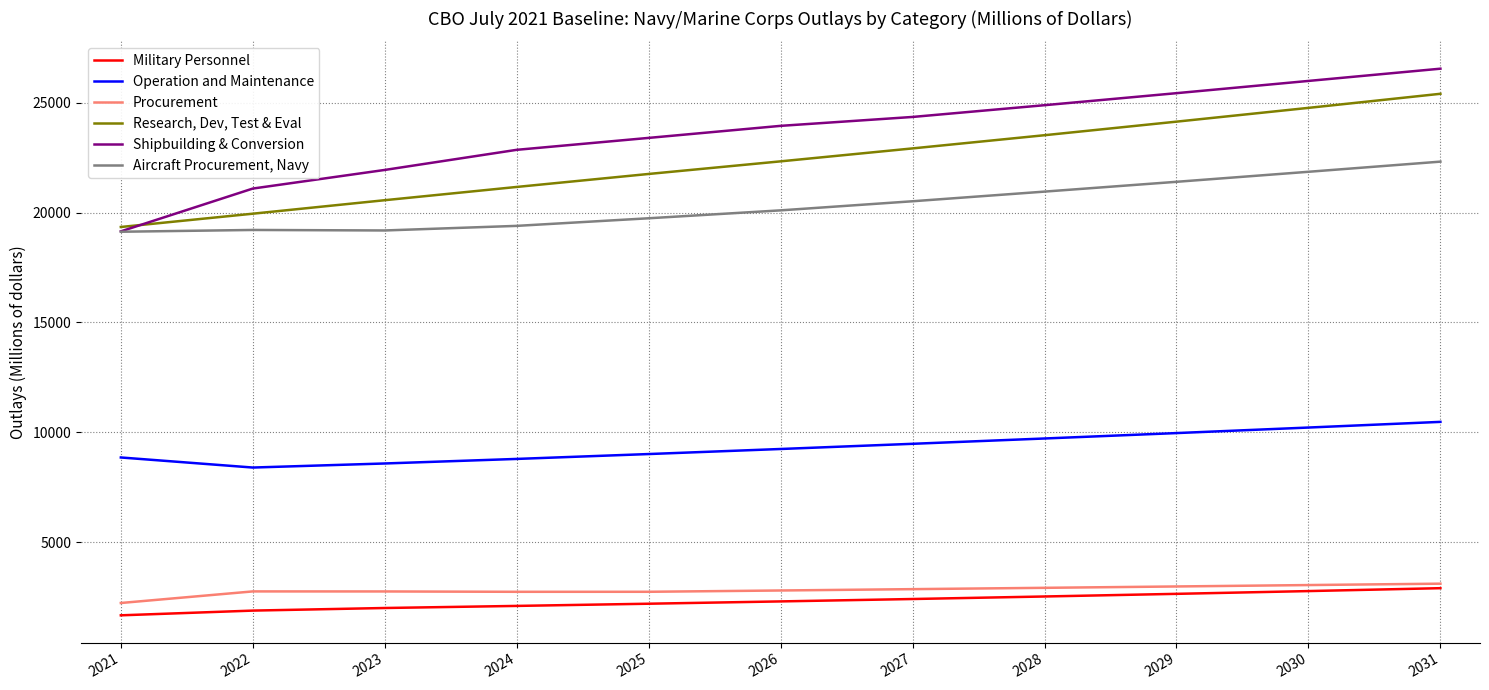

Which series has the largest total across all categories?

Shipbuilding & Conversion